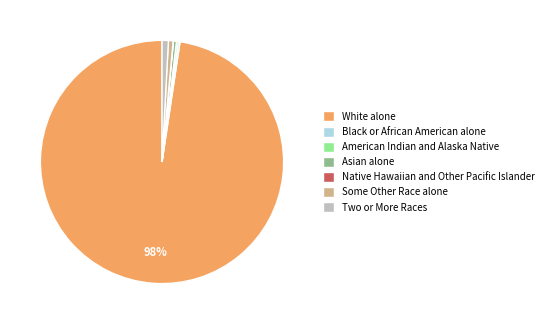

To the nearest percent, what portion does White alone represent?

98%